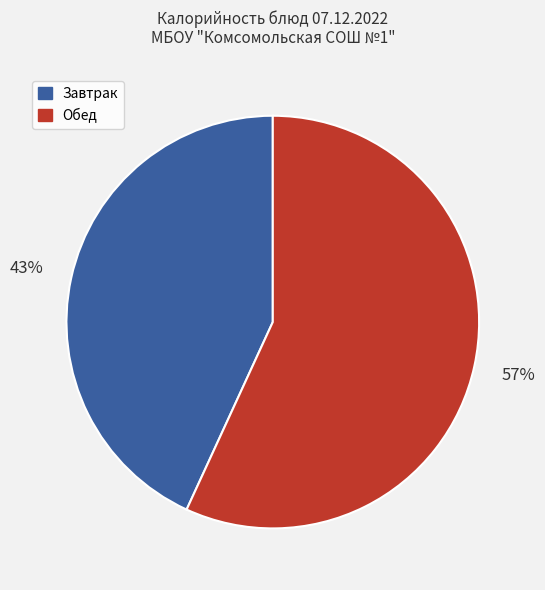

To the nearest percent, what is the difference between the largest and smallest slice percentages?

14%